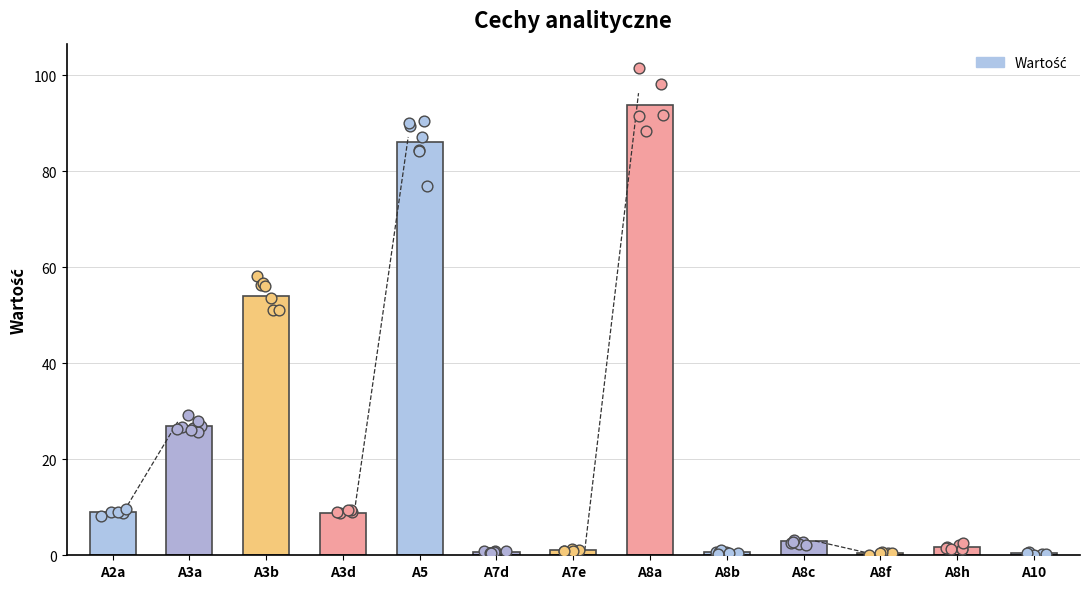

What is the ratio of the value at A8a to the value at A8h?

55.5